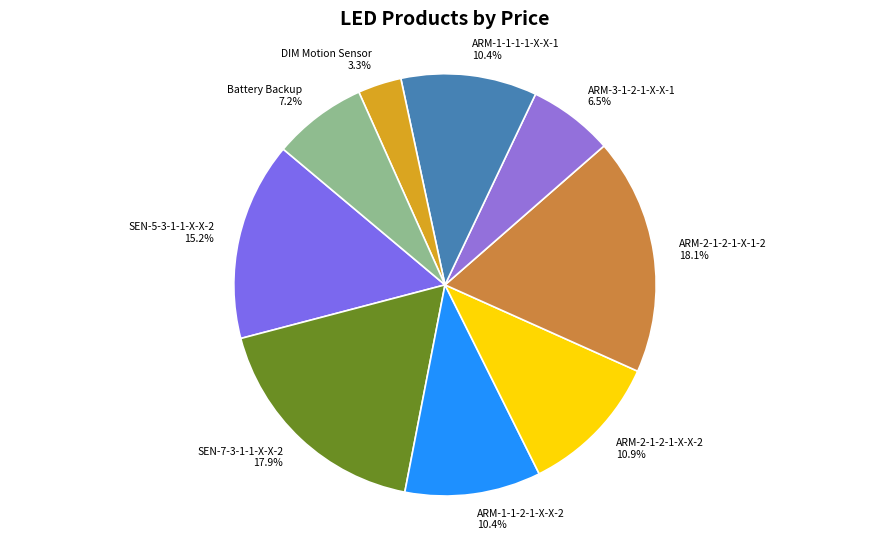

Approximately how many times larger is the value at SEN-5-3-1-1-X-X-2 compared to DIM Motion Sensor?

4.6